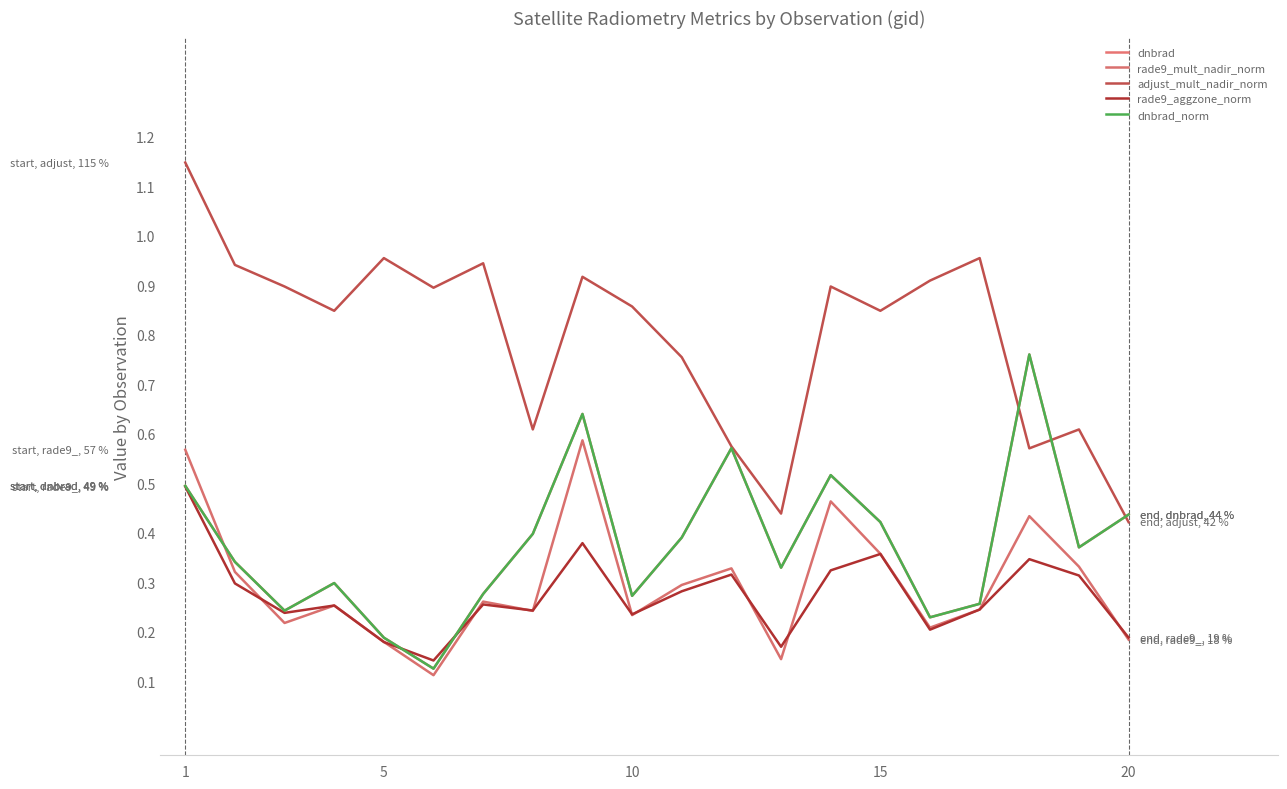

Rank the series by their maximum value, from highest to lowest.

adjust_mult_nadir_norm, dnbrad, dnbrad_norm, rade9_mult_nadir_norm, rade9_aggzone_norm